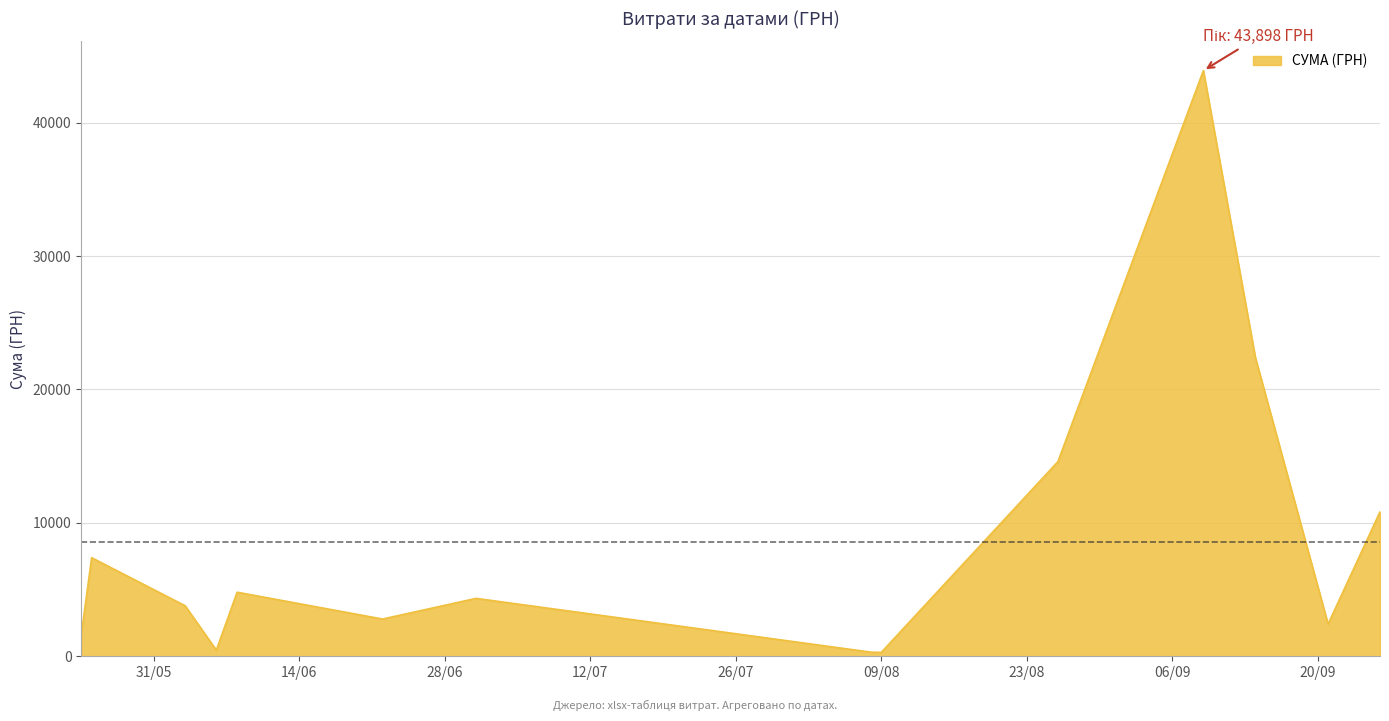

What is the difference between the maximum and minimum values?

43608.8